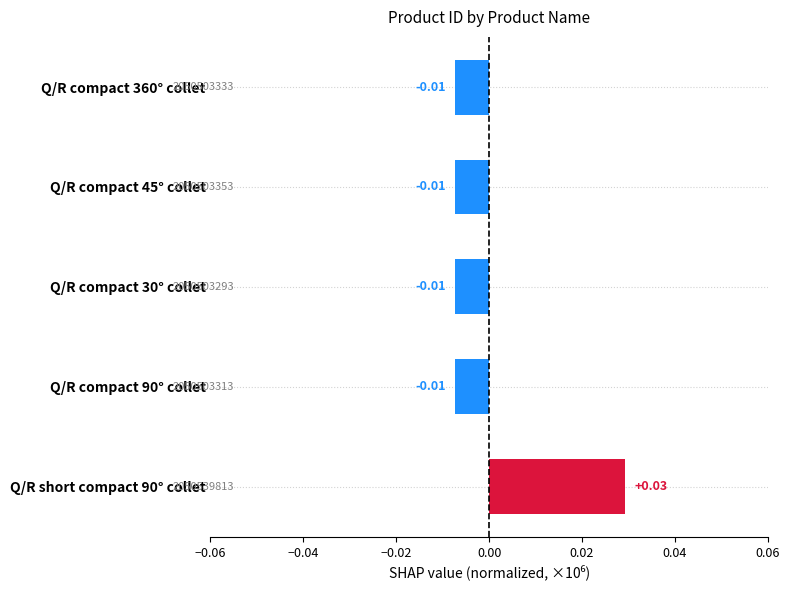

Does the chart contain any negative values?

Yes